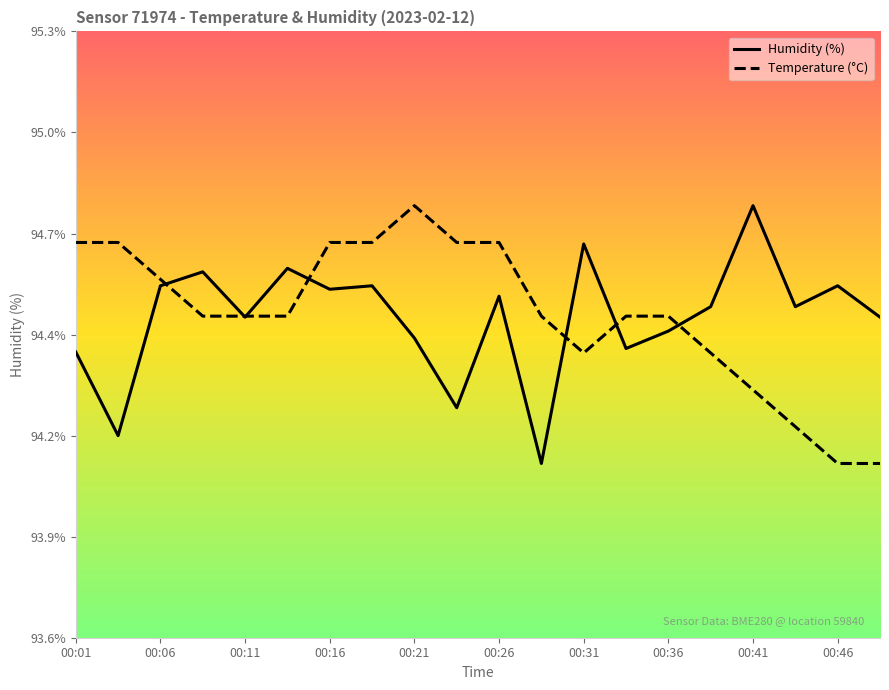

Count the number of categories in the chart.

20